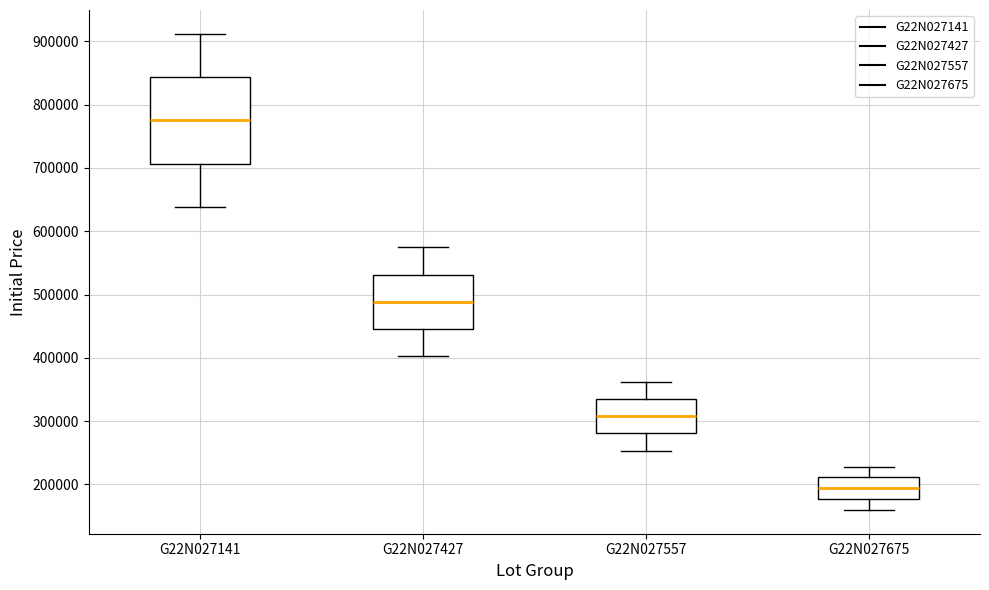

Where does the median line of the box for G22N027427 sit on the y-axis? The values are not printed on the chart, so give them approximately, as read against the axis.

490000